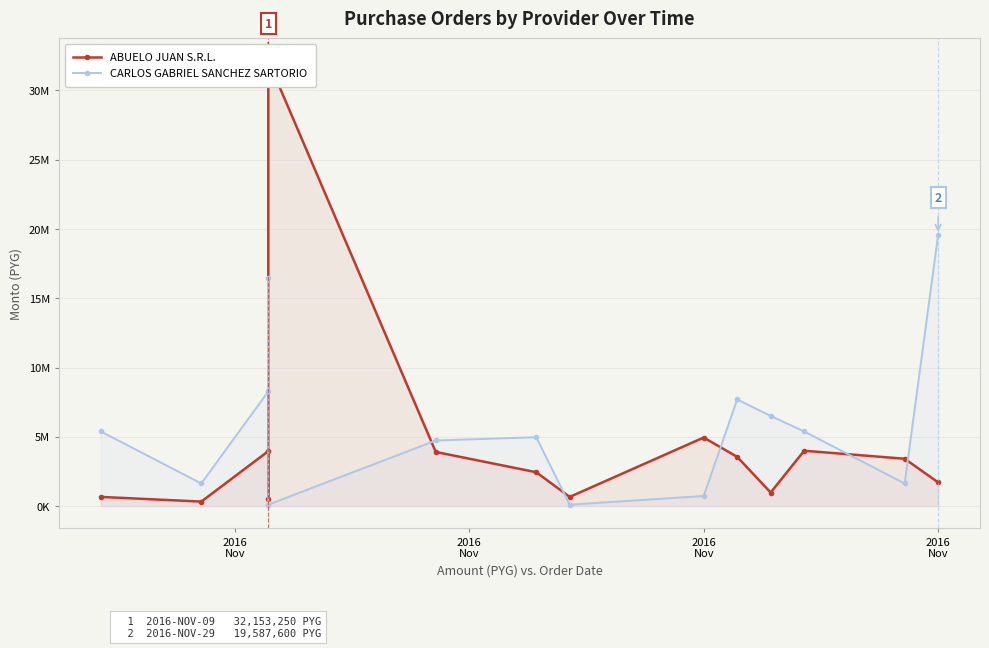

The value of CARLOS GABRIEL SANCHEZ SARTORIO at 5 is 8273174. True or false?

False